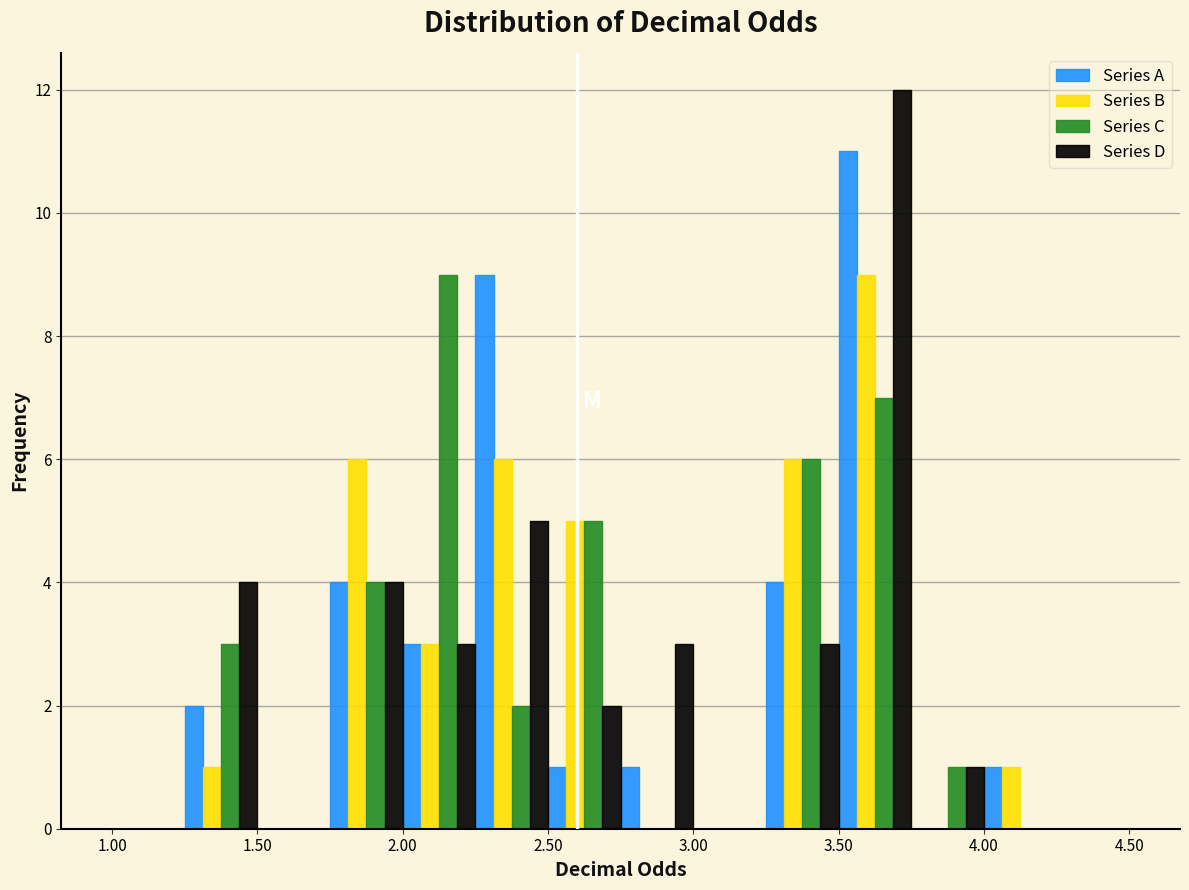

Reading left to right, list every range on the x-axis with the height of the bar of each series over it. The values are not printed on the chart, so give them approximately, as read against the axis.

1.00 to 1.25: Series A=0	Series B=0	Series C=0	Series D=0
1.25 to 1.50: Series A=2	Series B=1	Series C=3	Series D=4
1.50 to 1.75: Series A=0	Series B=0	Series C=0	Series D=0
1.75 to 2.00: Series A=4	Series B=6	Series C=4	Series D=4
2.00 to 2.25: Series A=3	Series B=3	Series C=9	Series D=3
2.25 to 2.50: Series A=9	Series B=6	Series C=2	Series D=5
2.50 to 2.75: Series A=1	Series B=5	Series C=5	Series D=2
2.75 to 3.00: Series A=1	Series B=0	Series C=0	Series D=3
3.00 to 3.25: Series A=0	Series B=0	Series C=0	Series D=0
3.25 to 3.50: Series A=4	Series B=6	Series C=6	Series D=3
3.50 to 3.75: Series A=11	Series B=9	Series C=7	Series D=12
3.75 to 4.00: Series A=0	Series B=0	Series C=1	Series D=1
4.00 to 4.25: Series A=1	Series B=1	Series C=0	Series D=0
4.25 to 4.50: Series A=0	Series B=0	Series C=0	Series D=0